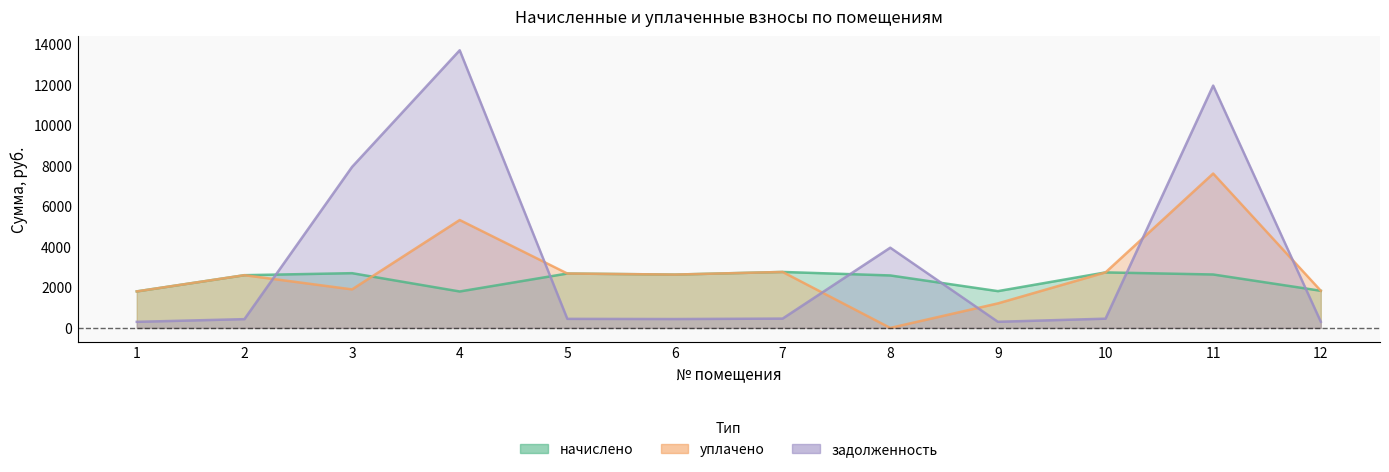

Between 5 and 9, which series saw the biggest shift?

уплачено